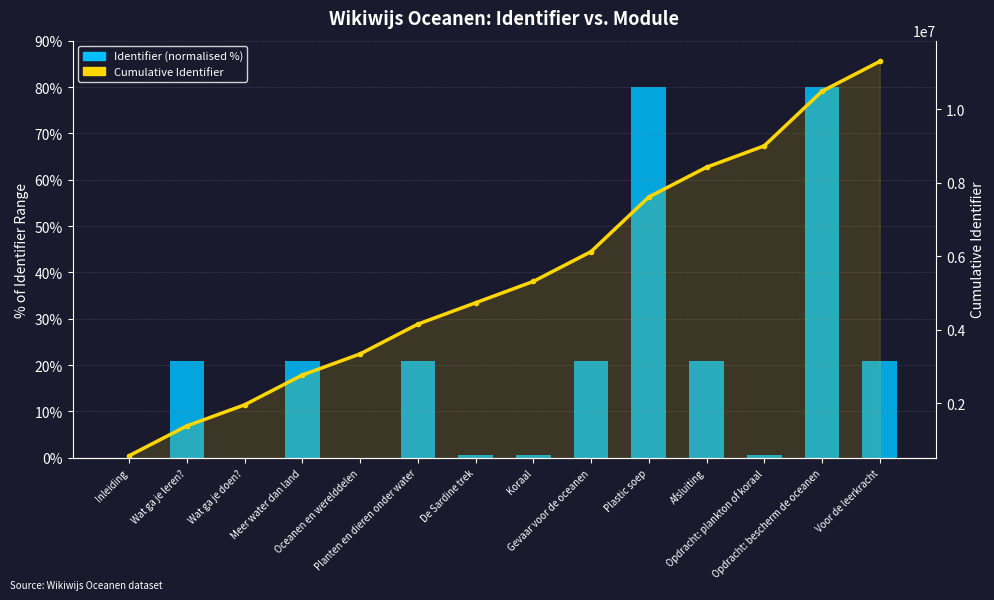

How many values in Identifier (normalised %) are above zero?

13